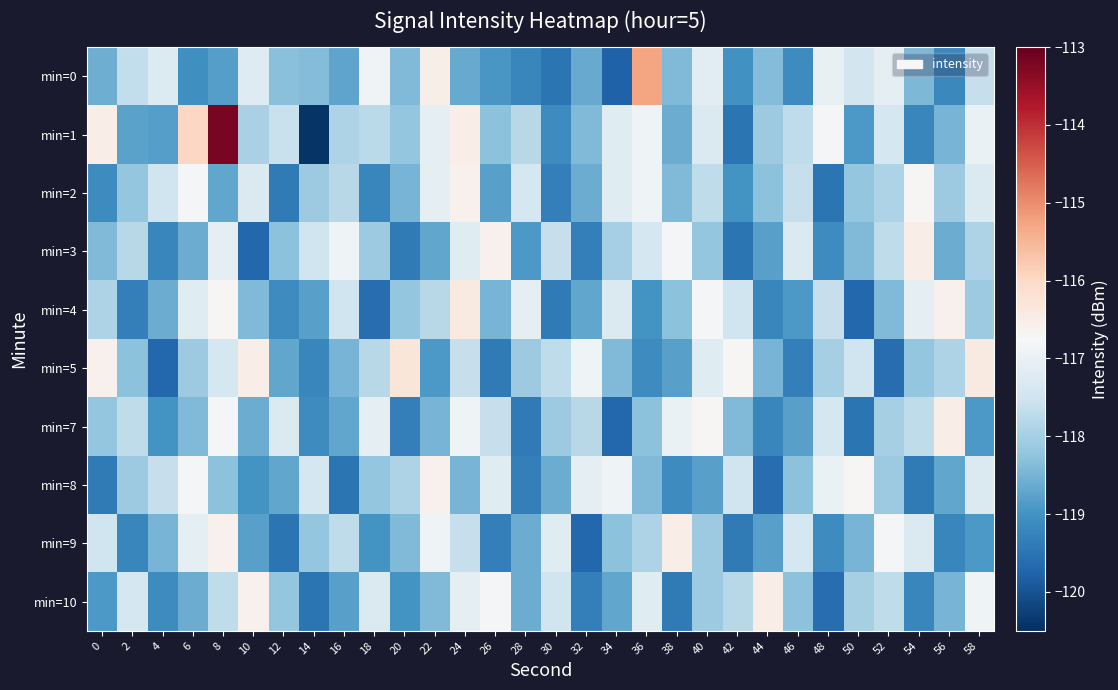

Between 46 and 20, which is larger?

20